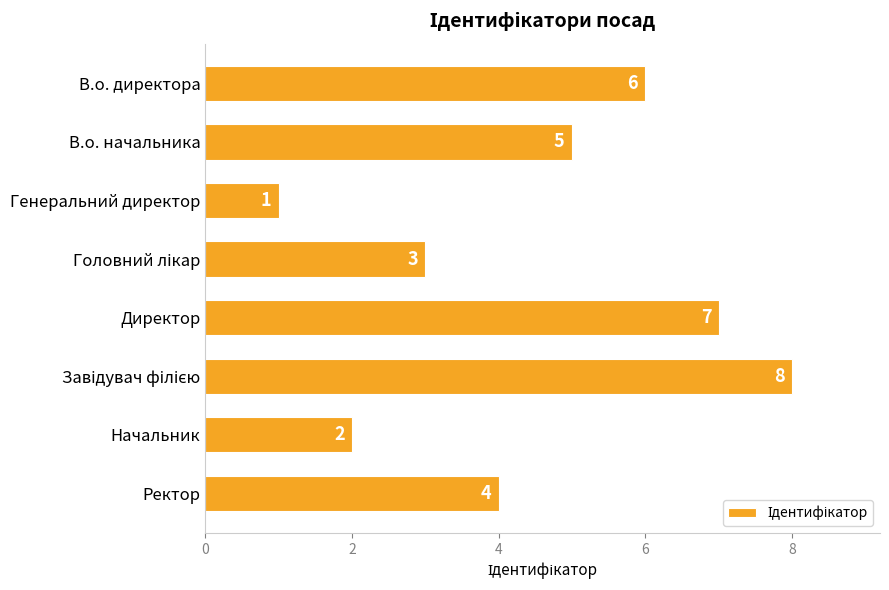

What position from the top is Генеральний директор?

3